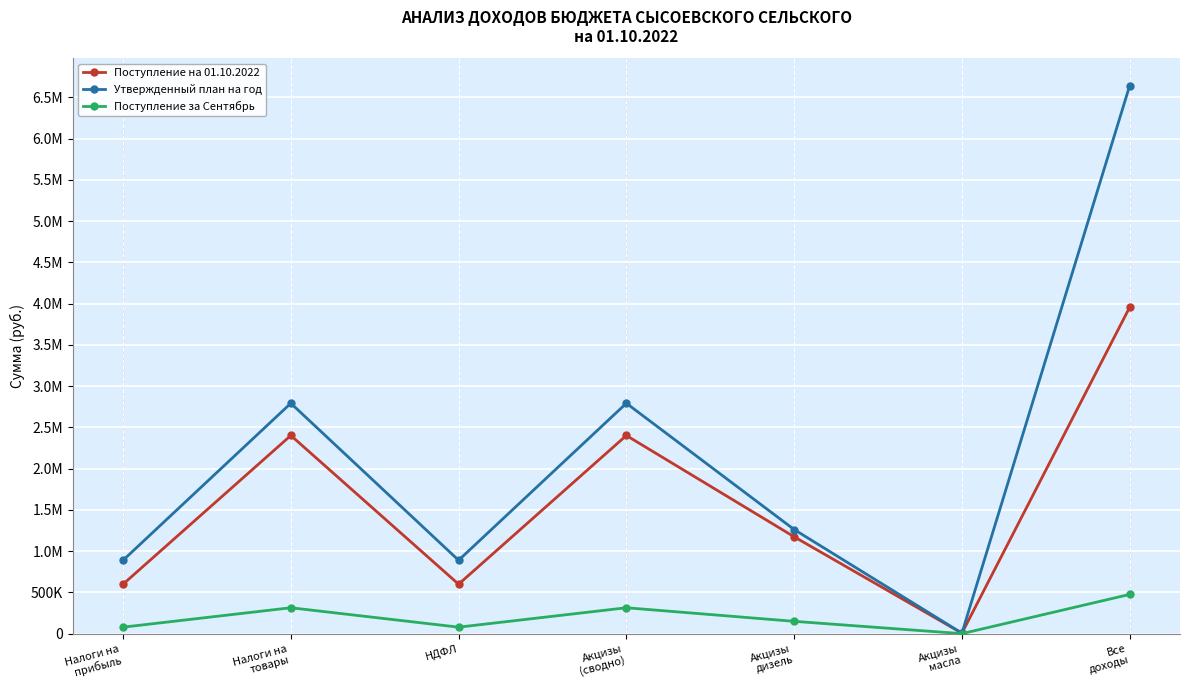

Reading right to left, list all the values displayed in this chart.

Поступление на 01.10.2022: 3955439.5	6644.5	1174536.7	2402156.7	599945.5	2402156.7	599945.5
Утвержденный план на год: 6640984.0	6989.0	1262568.0	2792484.0	890000.0	2792484.0	890000.0
Поступление за Сентябрь: 476107.2	721.0	150033.6	314561.1	79259.5	314561.1	79259.5